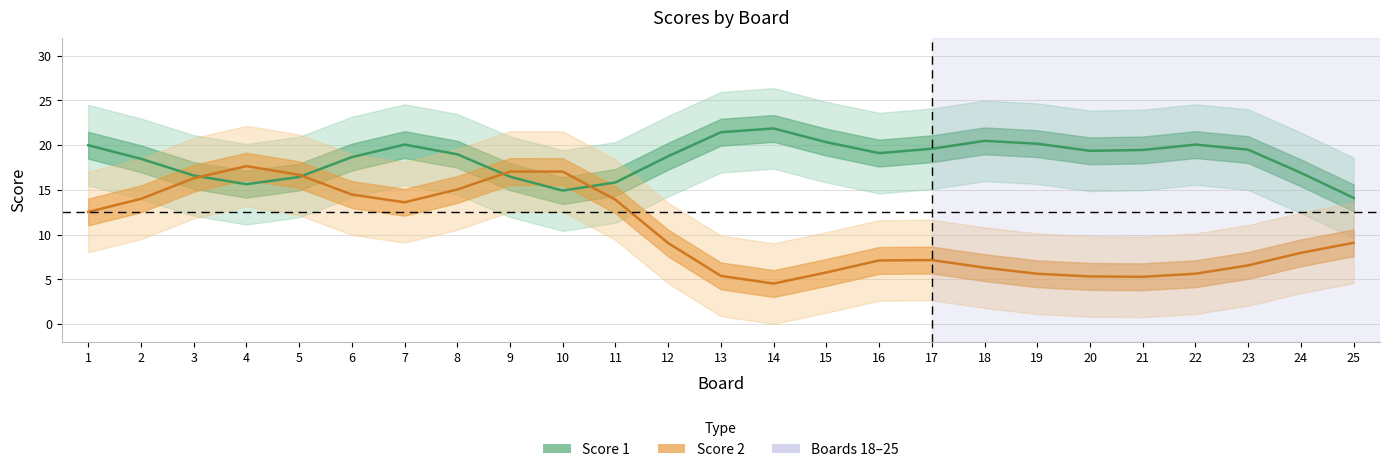

Which series ends up on top after the final intersection of Score 1 and Score 2?

Score 1